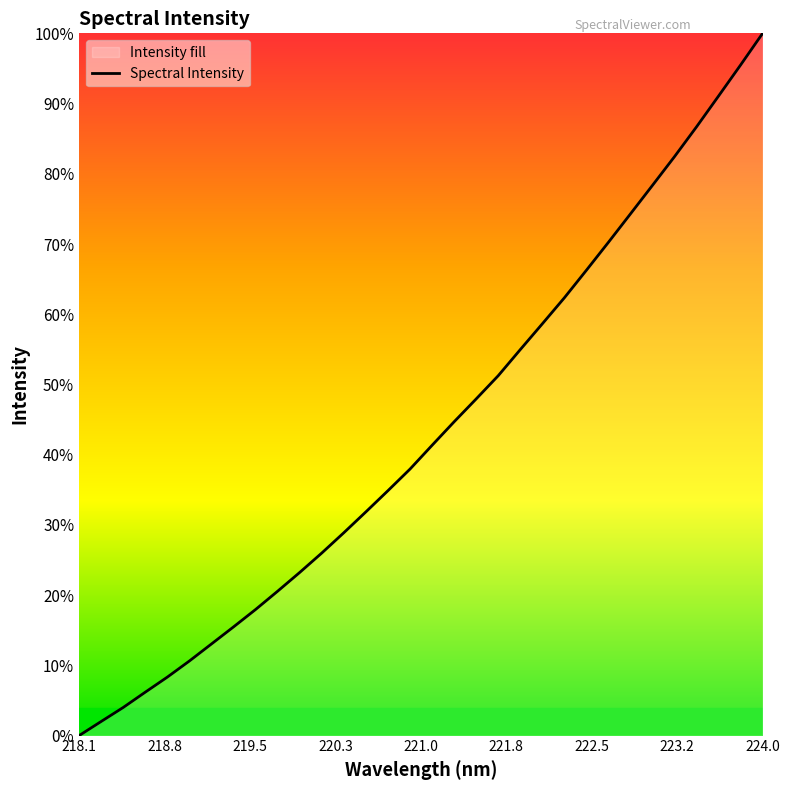

Does the chart display data point markers on the line(s)?

No